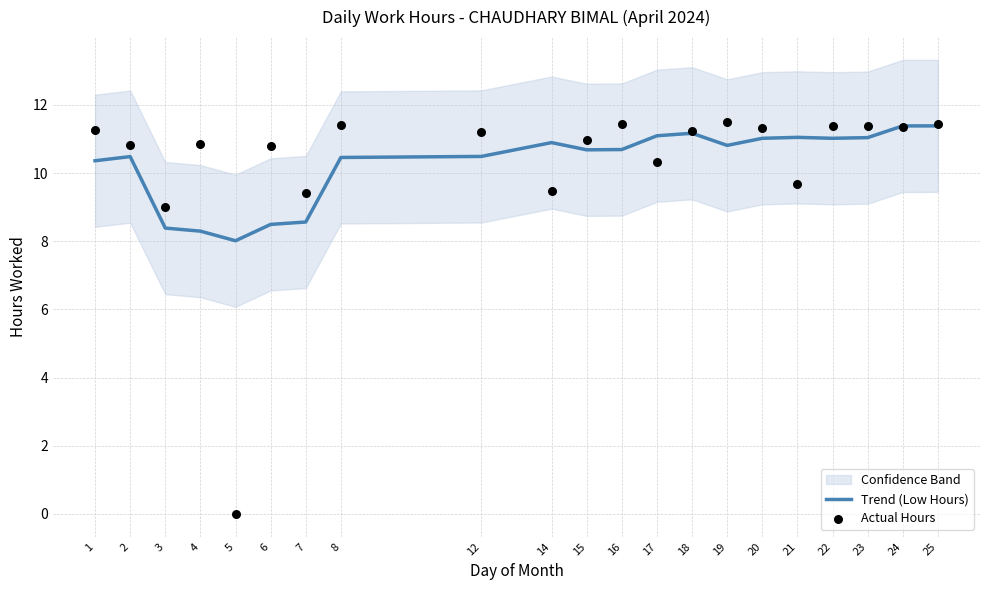

Which series contains the highest Y value?

Actual Hours